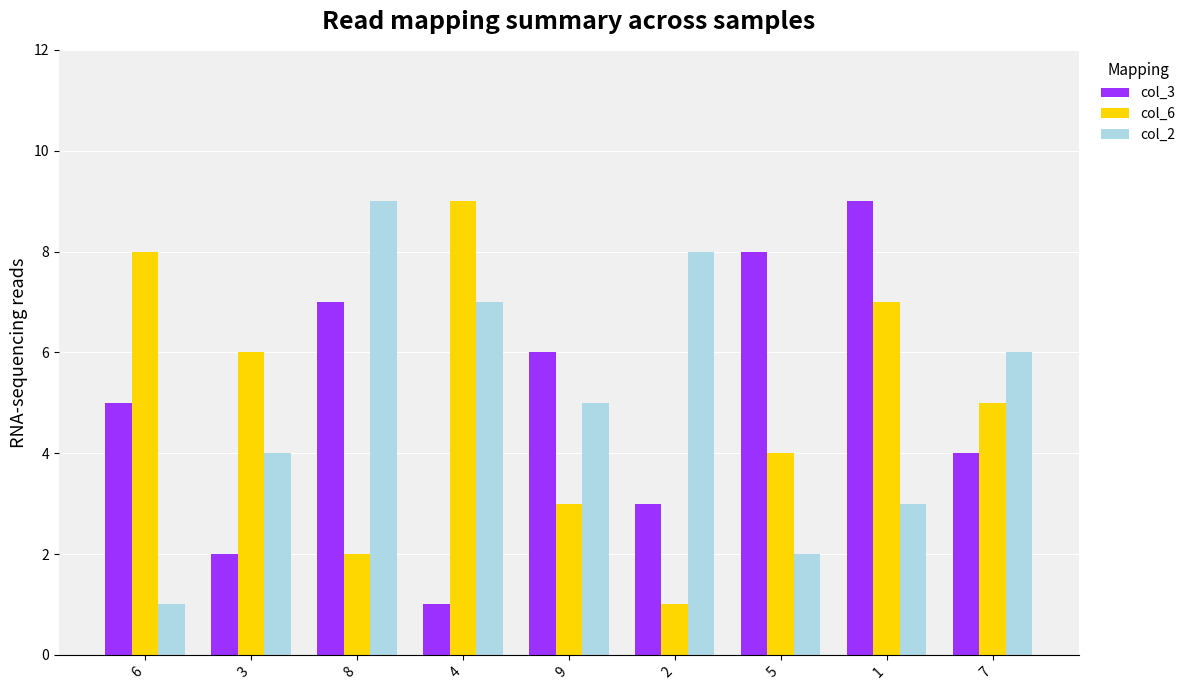

How many categories are shown in the chart?

9